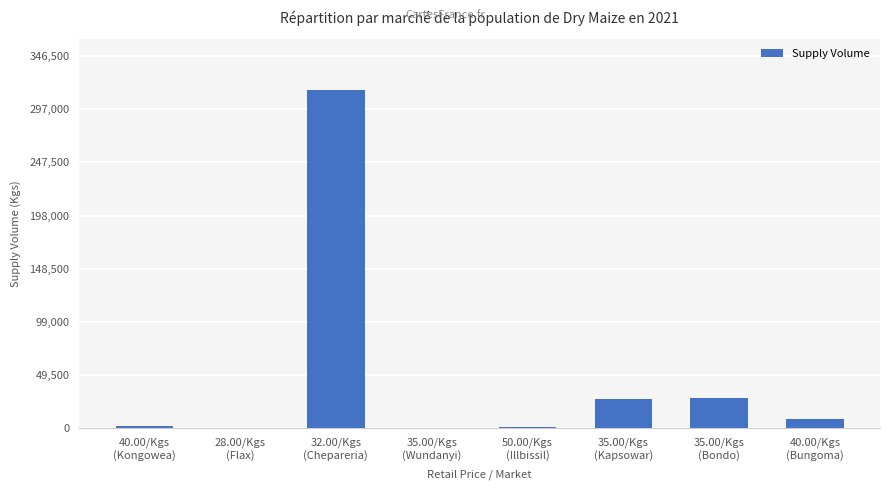

What is the sum of all values?

383530